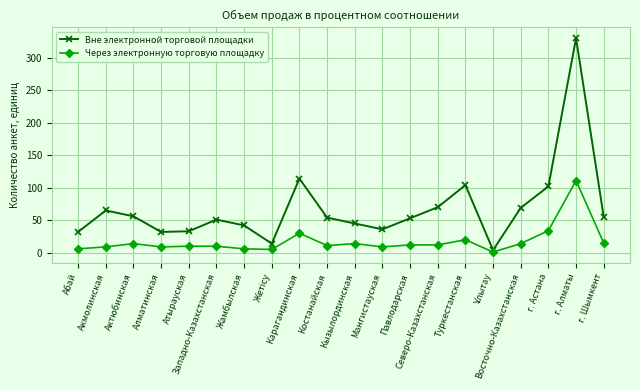

What position from the left is Северо-Казахстанская?

14